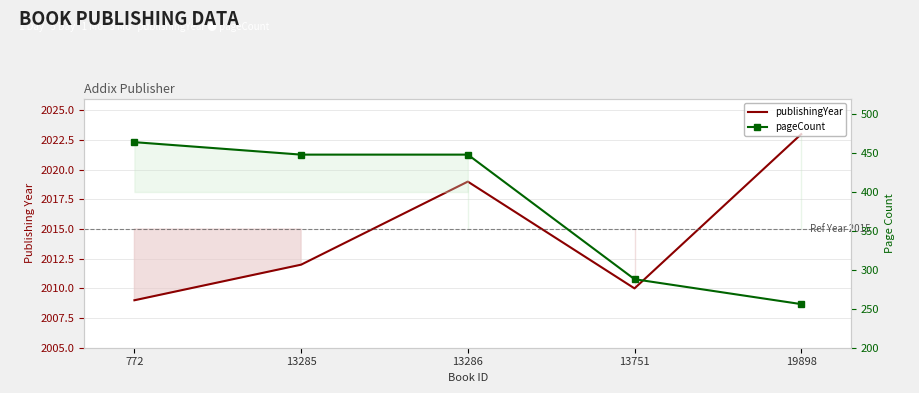

What is the value of the publishingYear point at the 1st from the left?

2009